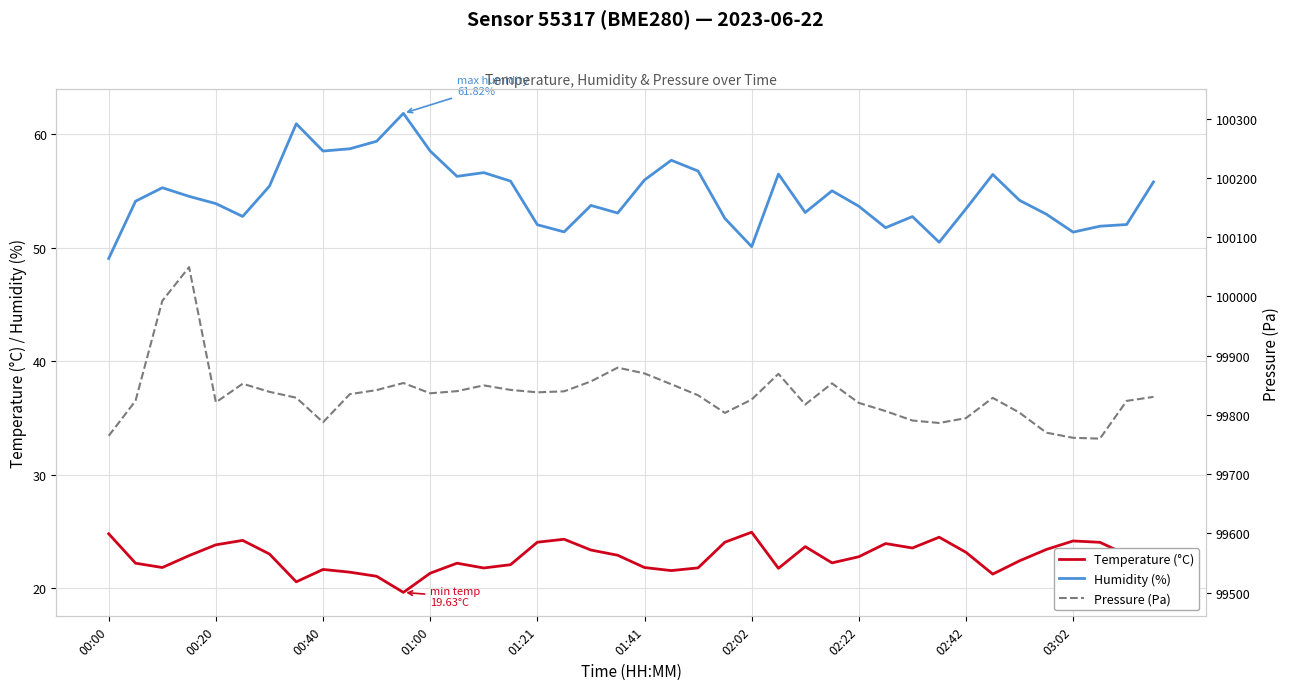

The Temperature (°C) series shows 39.1 at 01:21. True or false?

False